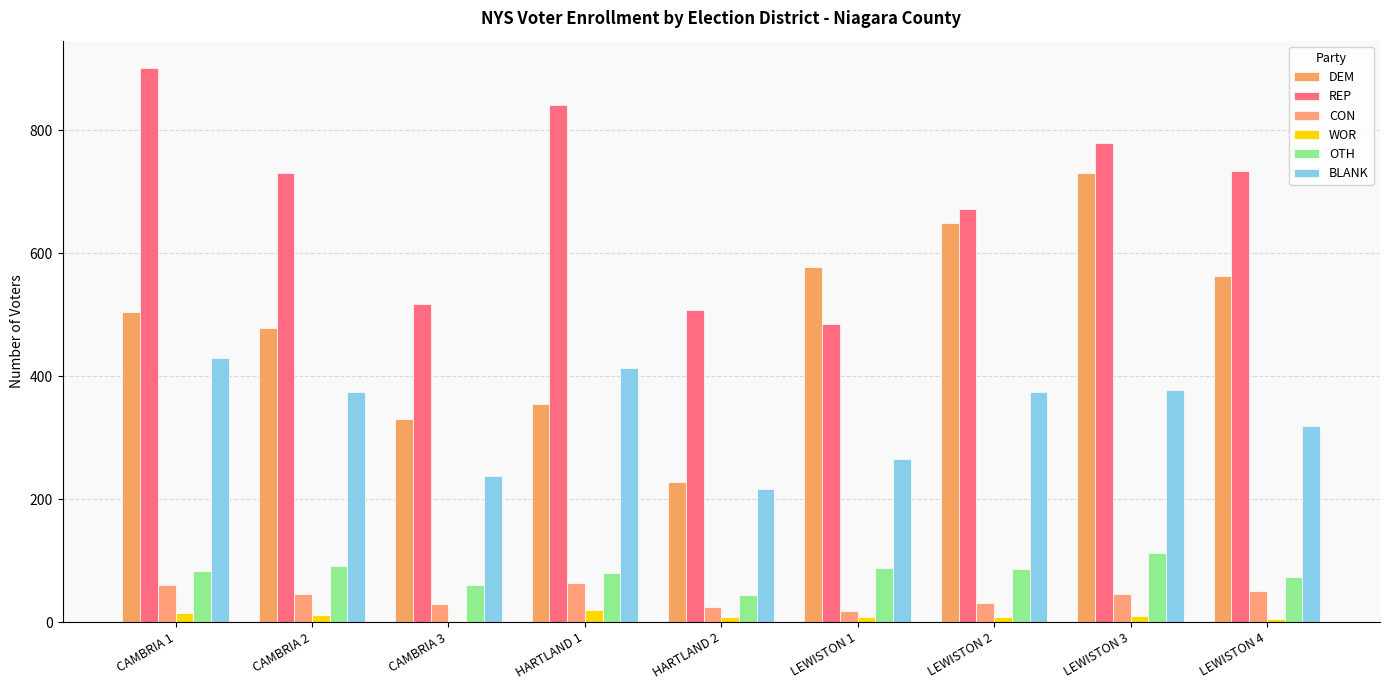

How many data points does each series have?

9